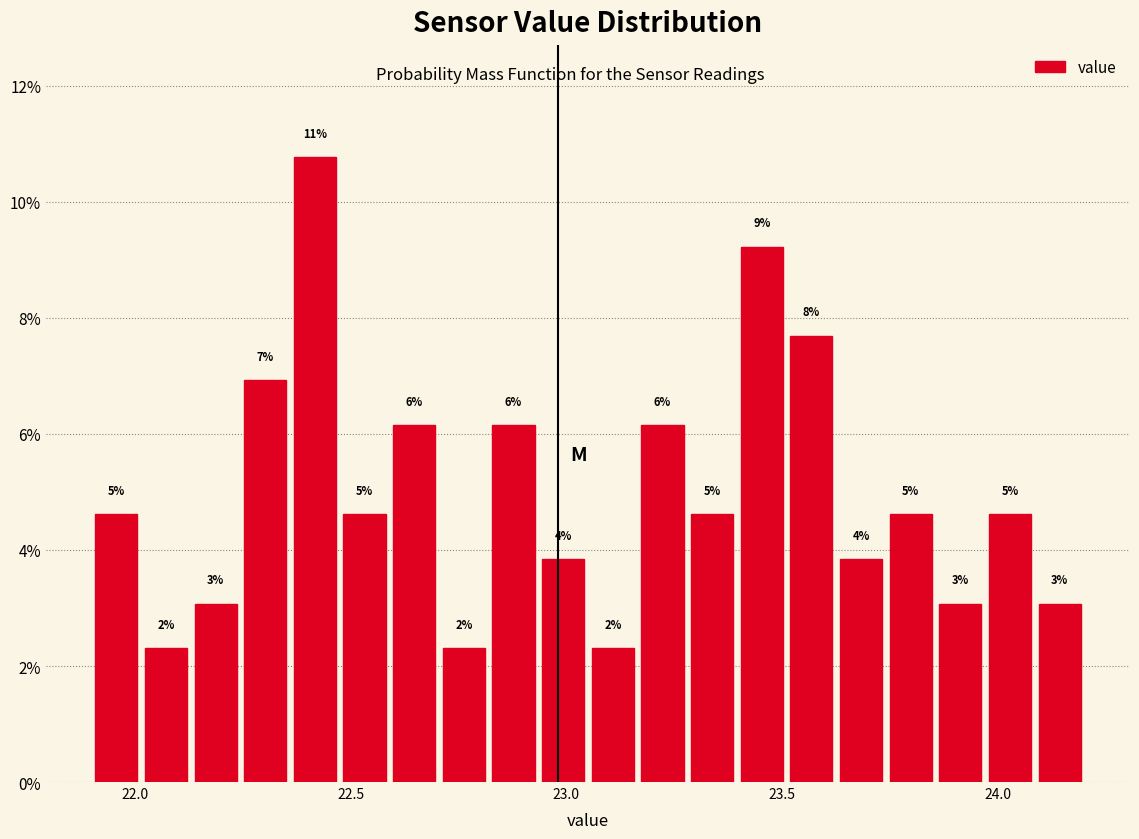

Around what value on the x-axis is the tallest bar? Give the approximate position of its centre, as read against the axis.

22.40